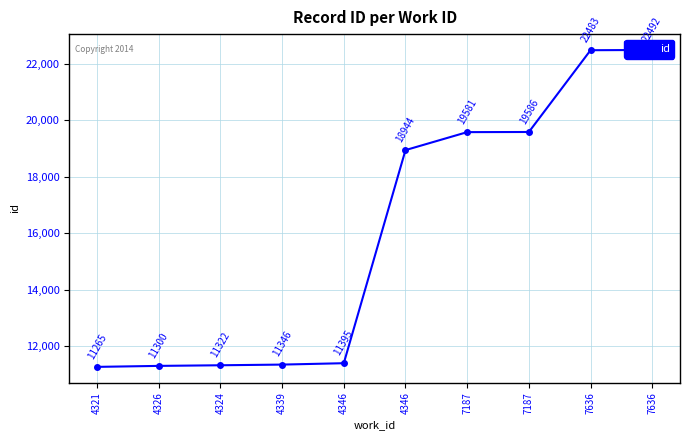

What is the label of the 3rd point from the left?

4324